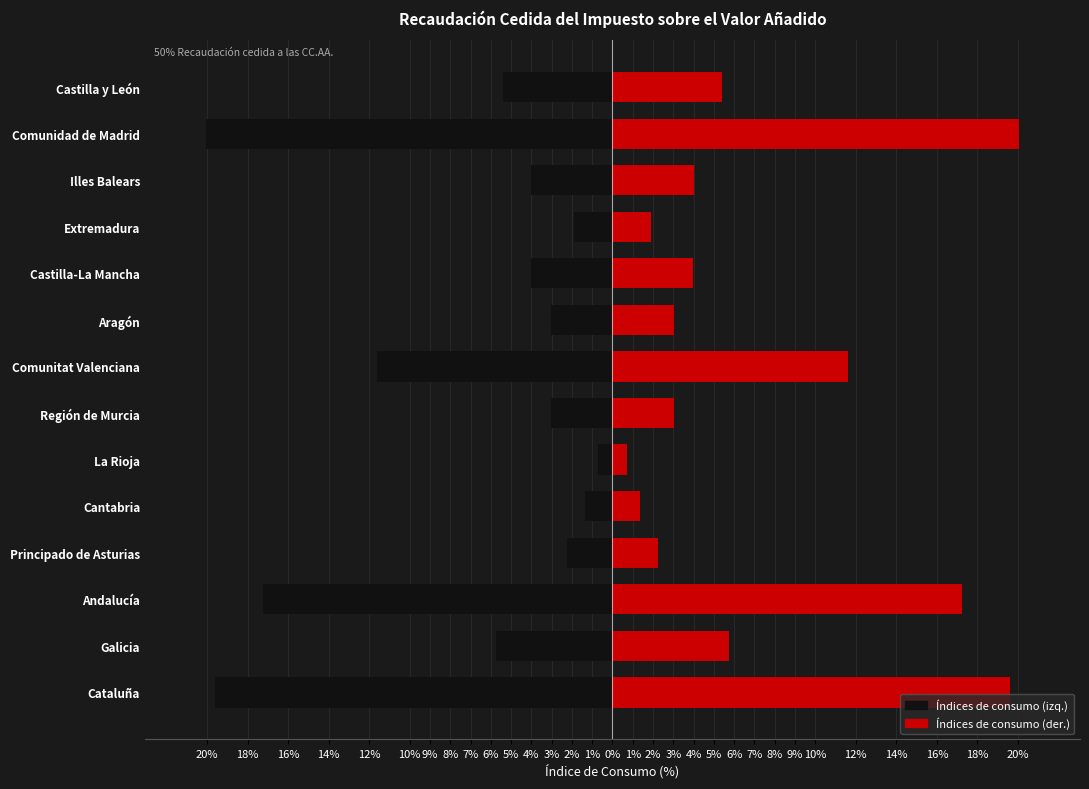

Reading left to right, list all the values displayed in this chart.

Índices de consumo (izq.): -19.6	-5.8	-17.3	-2.2	-1.4	-0.7	-3.0	-11.6	-3.0	-4.0	-1.9	-4.0	-20.1	-5.4
Índices de consumo (der.): 19.6	5.8	17.3	2.2	1.4	0.7	3.0	11.6	3.0	4.0	1.9	4.0	20.1	5.4